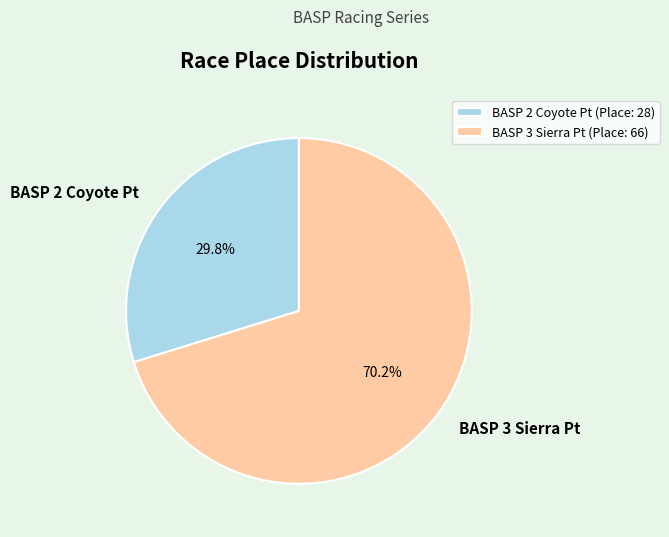

To the nearest percent, what is the combined percentage of BASP 2 Coyote Pt and BASP 3 Sierra Pt?

100%